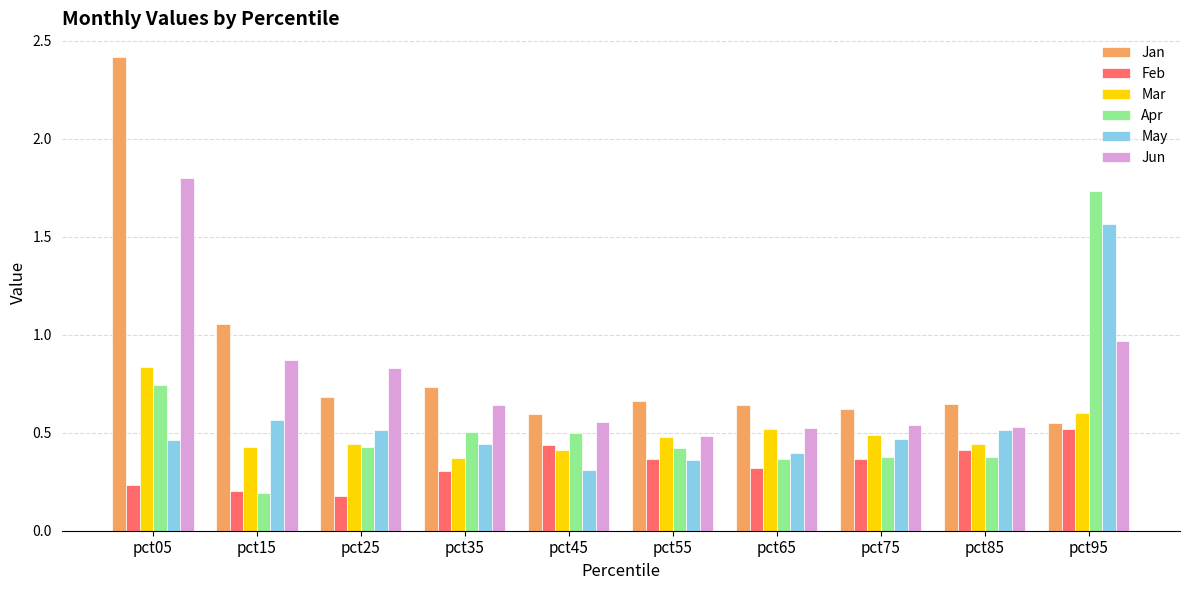

Count the number of categories in the chart.

10